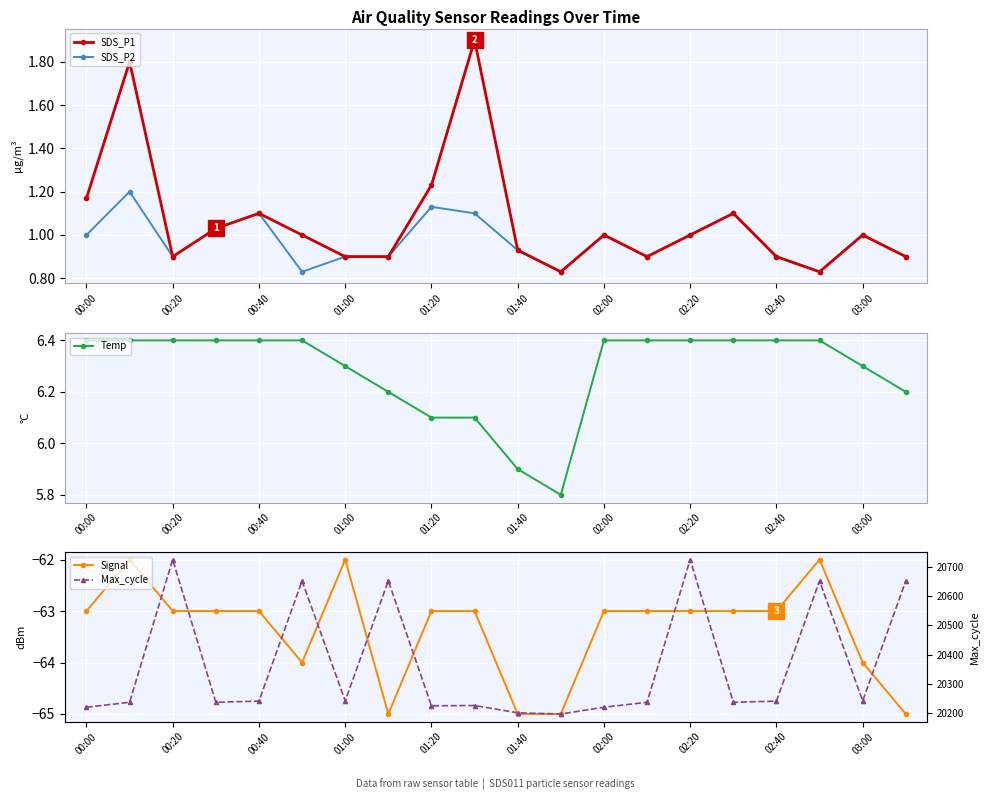

What is the maximum value for SDS_P2?

1.2